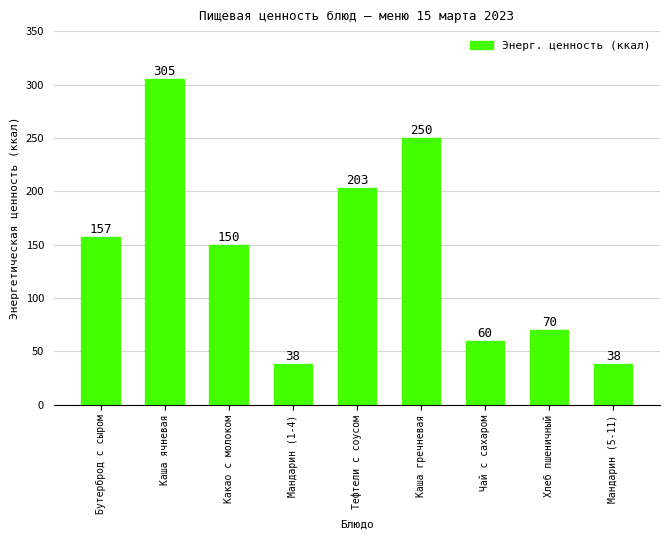

How many distinct data groups are displayed?

1